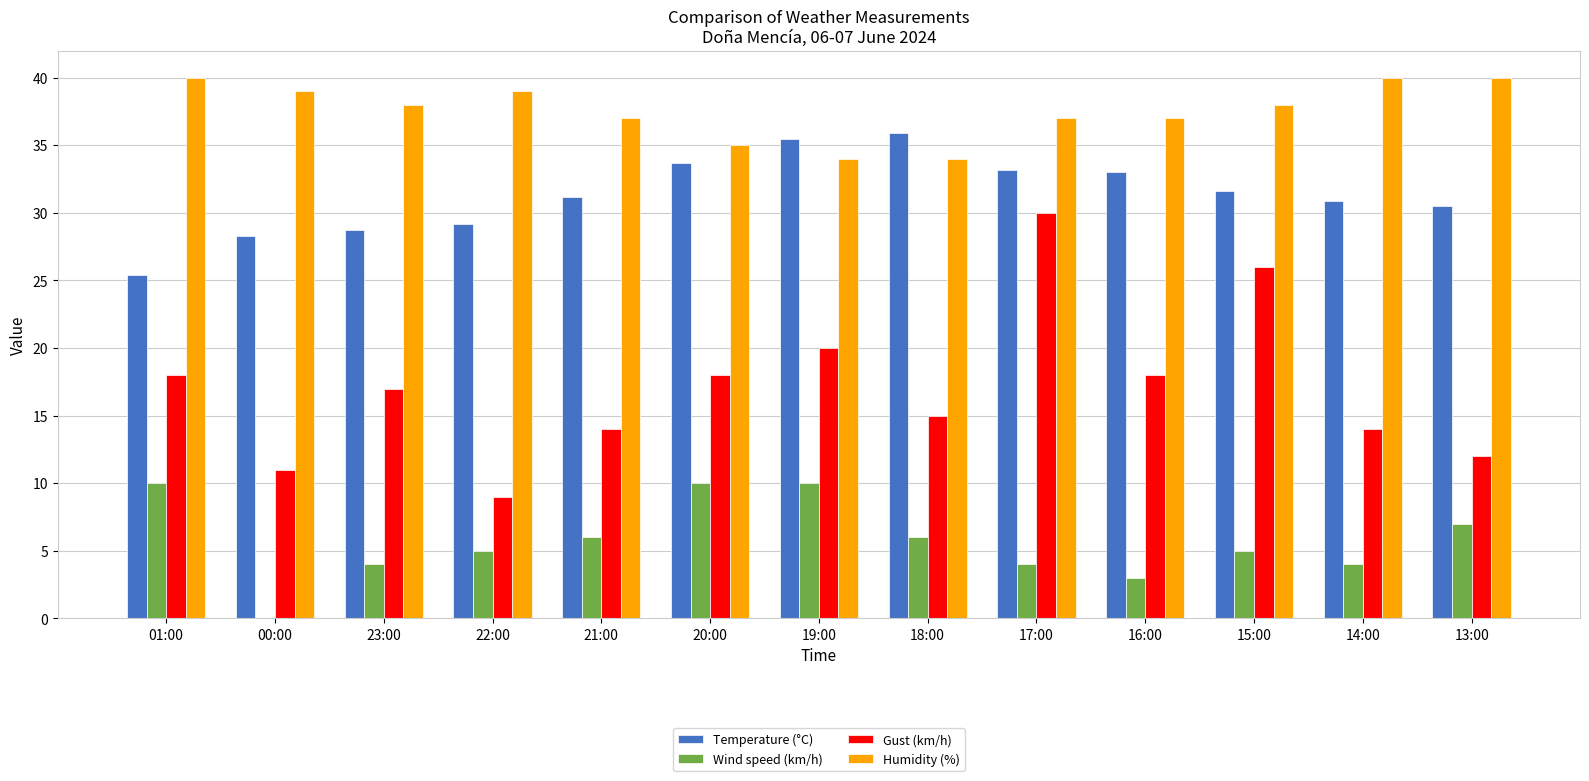

What is the sum of all Temperature (°C) values?

407.1